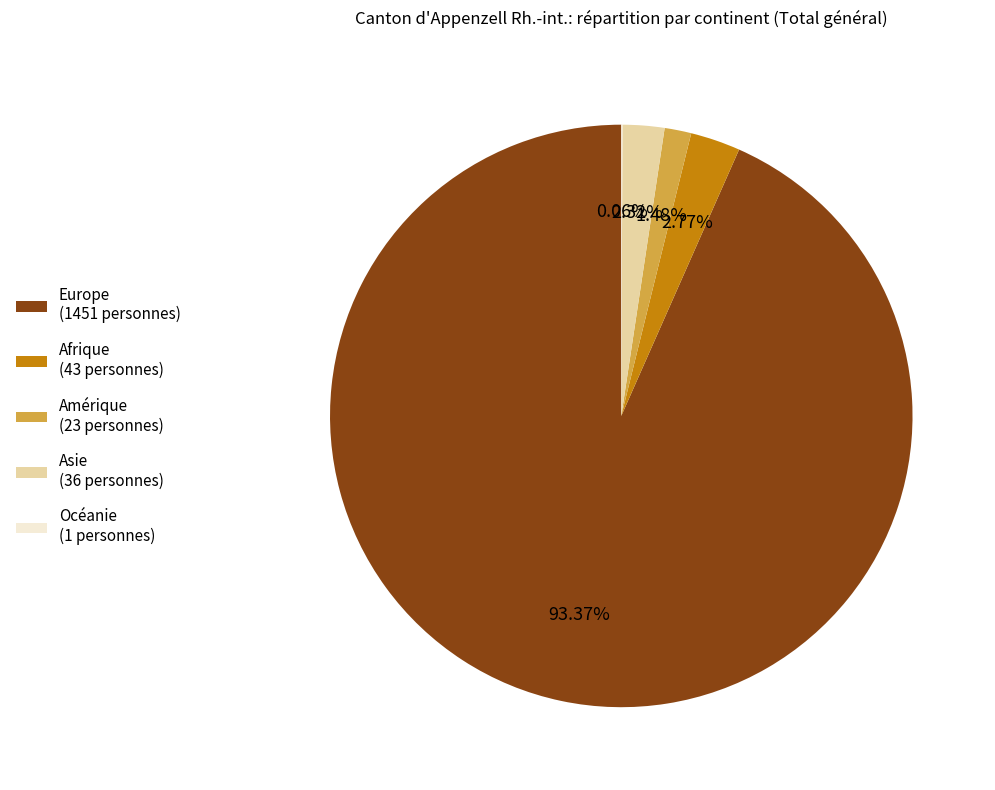

Which slice is the largest?

Europe